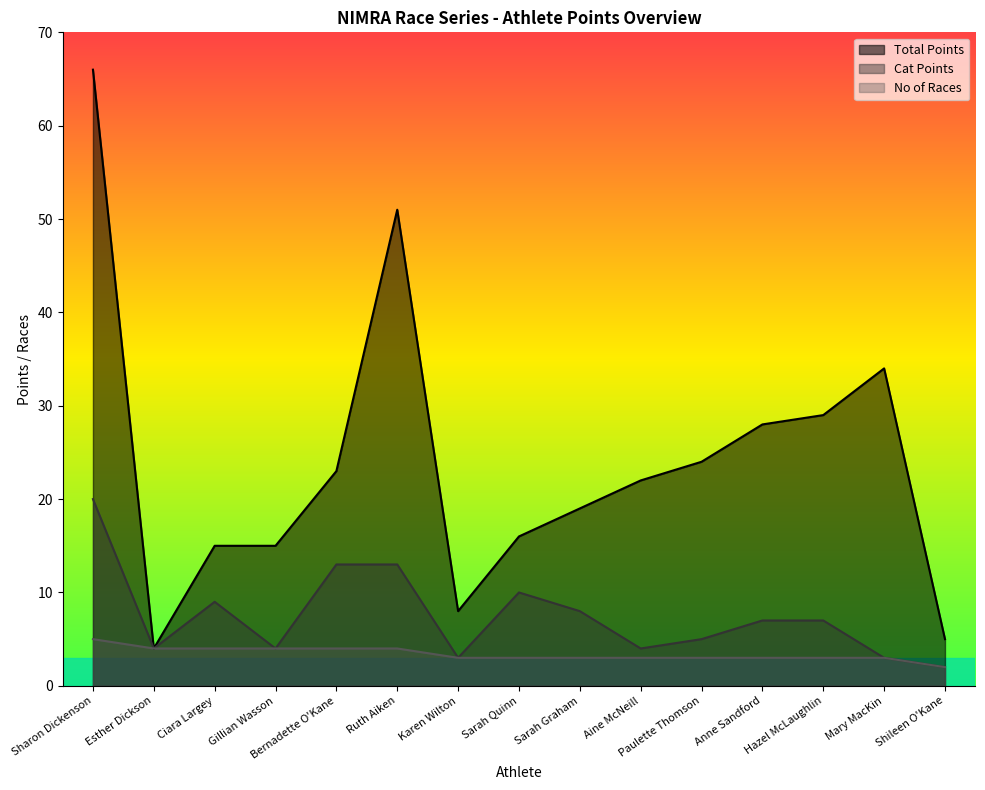

Reading left to right, list all the values displayed in this chart.

Total Points: Sharon Dickenson=66	Esther Dickson=4	Ciara Largey=15	Gillian Wasson=15	Bernadette O'Kane=23	Ruth Aiken=51	Karen Wilton=8	Sarah Quinn=16	Sarah Graham=19	Aine McNeill=22	Paulette Thomson=24	Anne Sandford=28	Hazel McLaughlin=29	Mary MacKin=34	Shileen O'Kane=5
Cat Points: Sharon Dickenson=20	Esther Dickson=4	Ciara Largey=9	Gillian Wasson=4	Bernadette O'Kane=13	Ruth Aiken=13	Karen Wilton=3	Sarah Quinn=10	Sarah Graham=8	Aine McNeill=4	Paulette Thomson=5	Anne Sandford=7	Hazel McLaughlin=7	Mary MacKin=3	Shileen O'Kane=2
No of Races: Sharon Dickenson=5	Esther Dickson=4	Ciara Largey=4	Gillian Wasson=4	Bernadette O'Kane=4	Ruth Aiken=4	Karen Wilton=3	Sarah Quinn=3	Sarah Graham=3	Aine McNeill=3	Paulette Thomson=3	Anne Sandford=3	Hazel McLaughlin=3	Mary MacKin=3	Shileen O'Kane=2